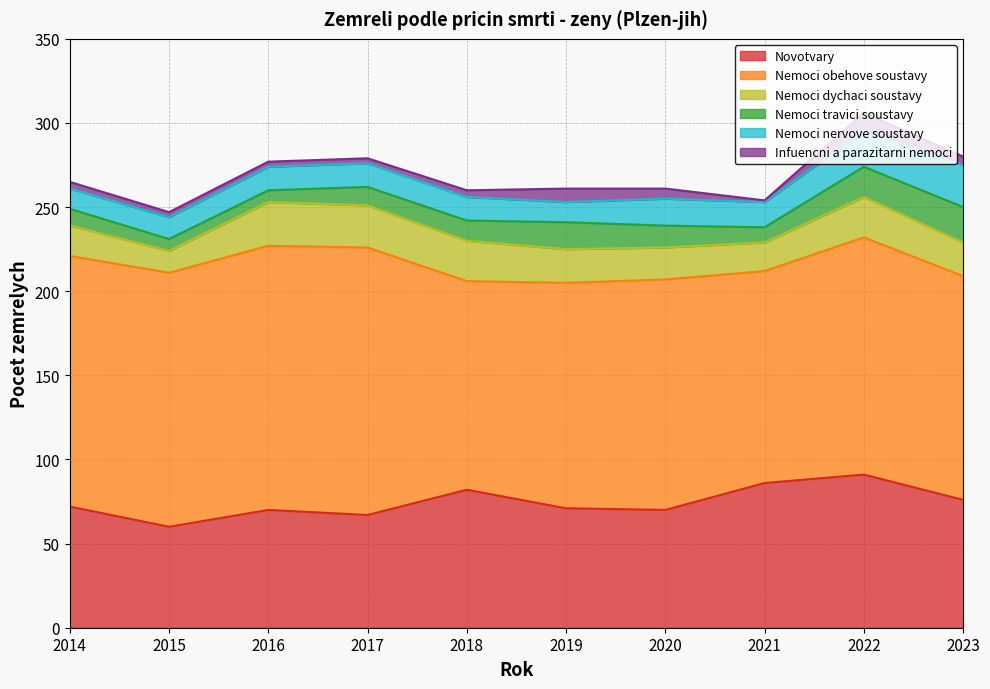

How many interior local peaks does the Nemoci nervove soustavy series have?

1